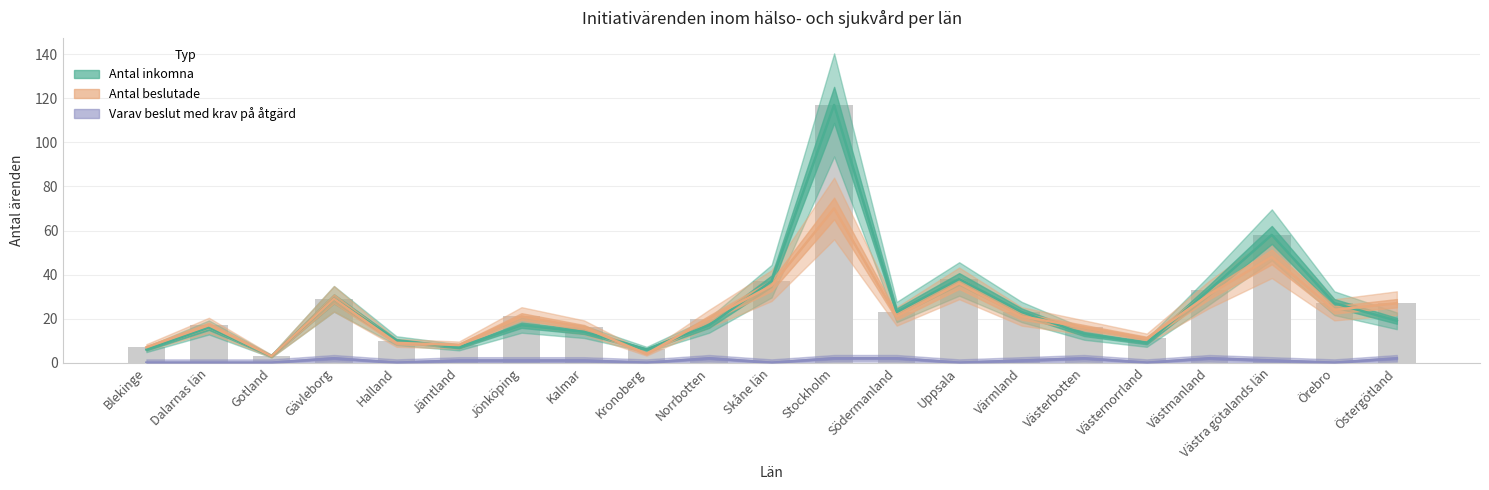

True or false: Antal inkomna has a value of 4 at Kronoberg.

False